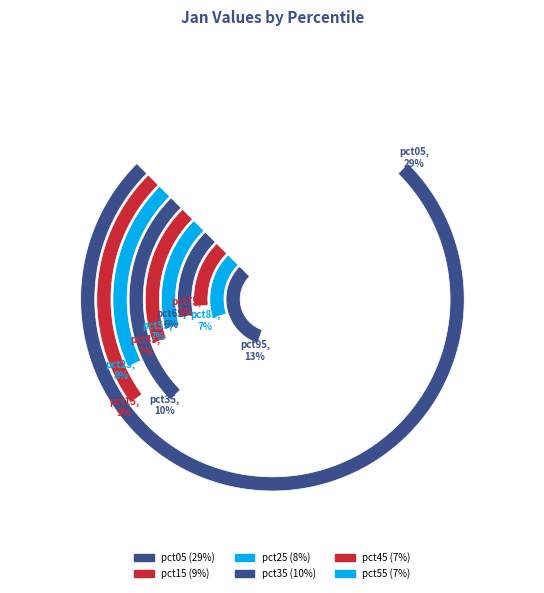

Does any single category account for the majority?

No